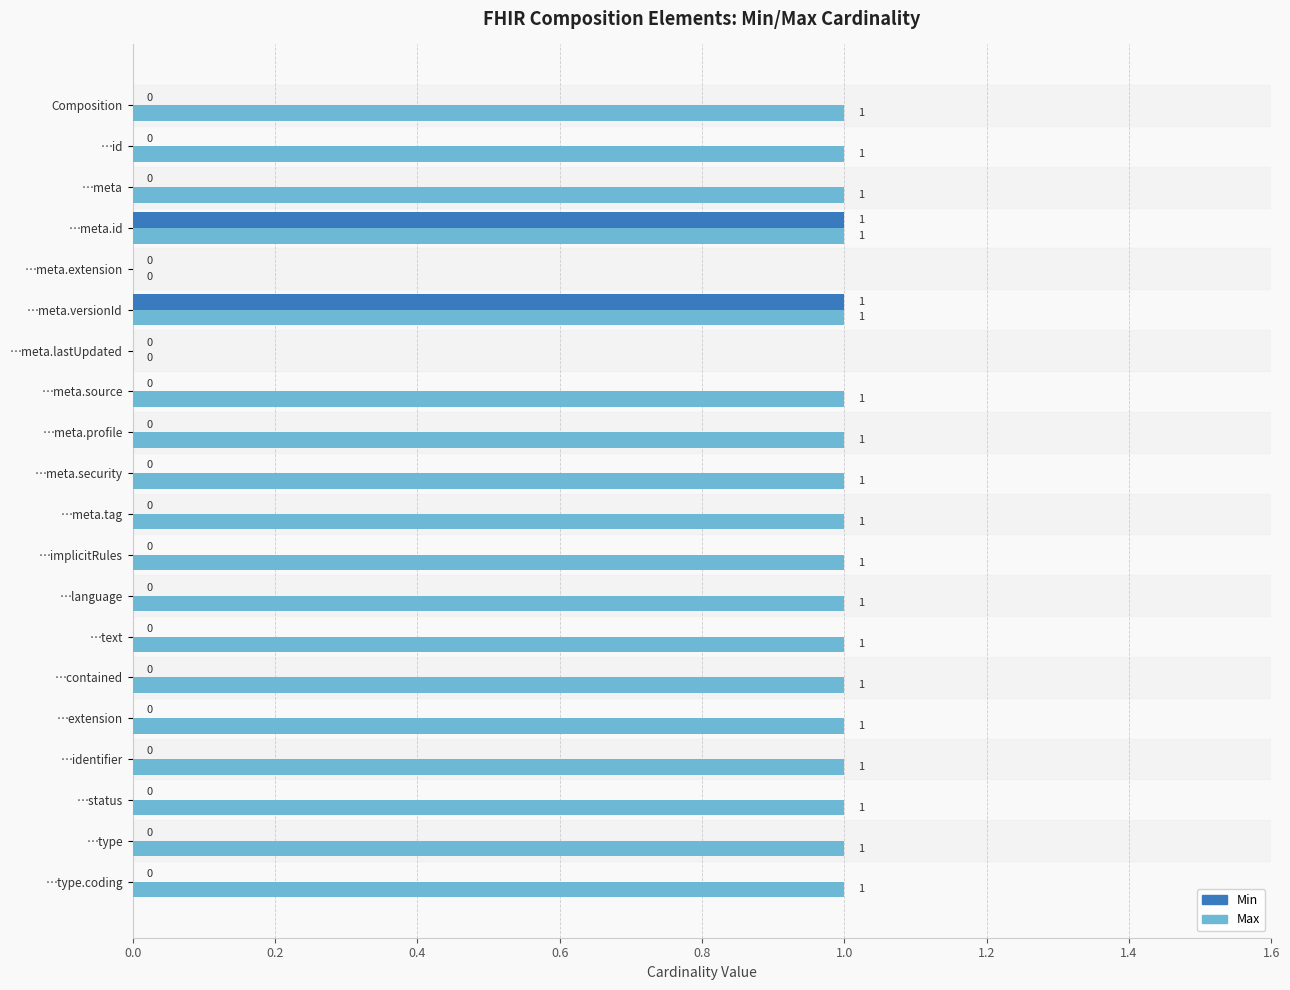

Is it true that Min equals 0 at …id?

True